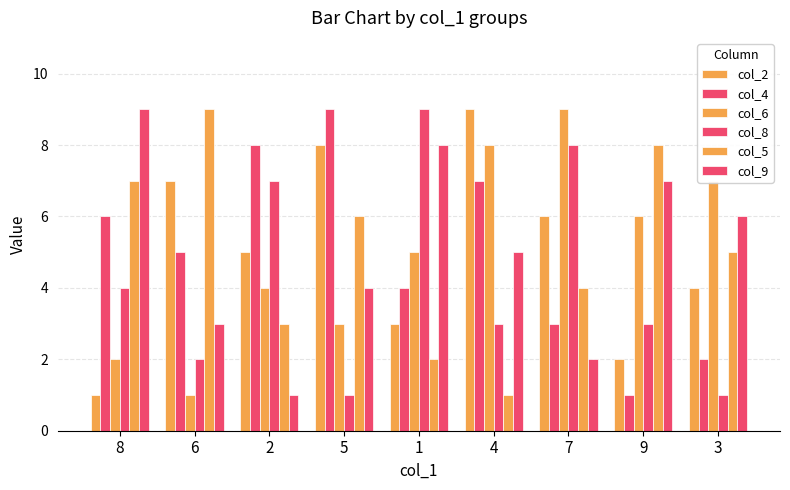

Count the number of data series in this chart.

6